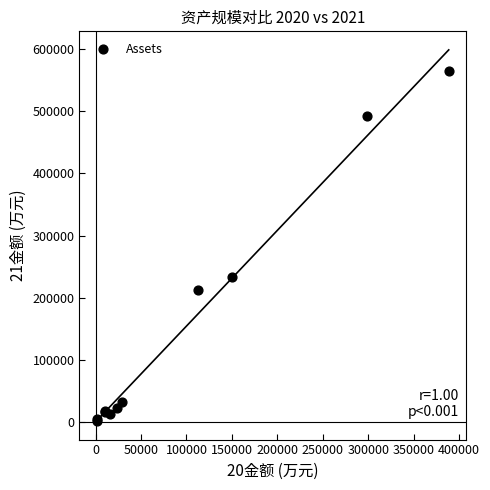

What Y value in the scatter plot is closest to 283129?

233542.7